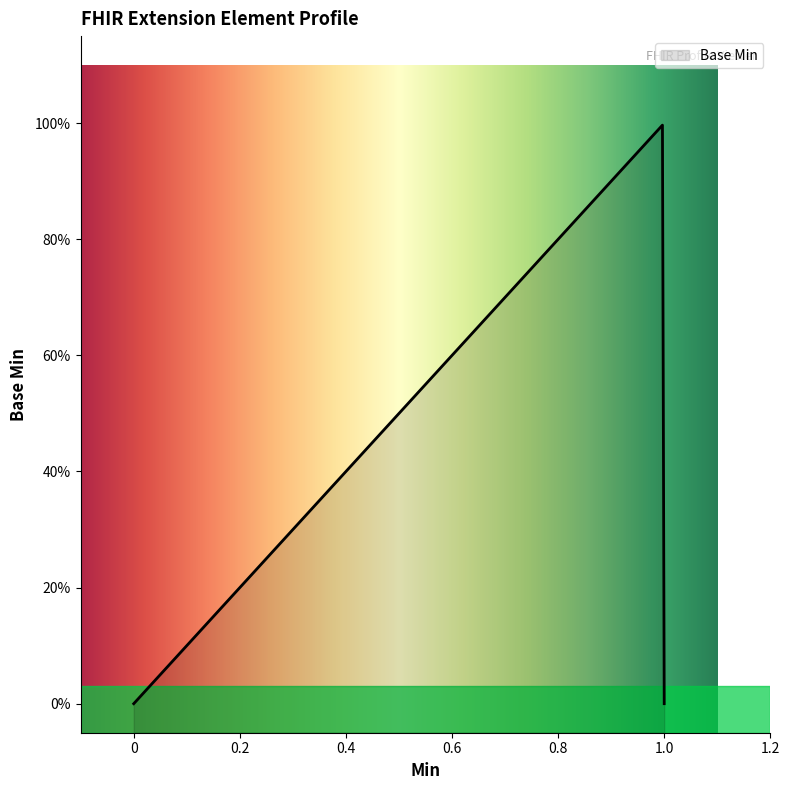

The chart shows a value of 0 at Extension.value[x]. True or false?

False